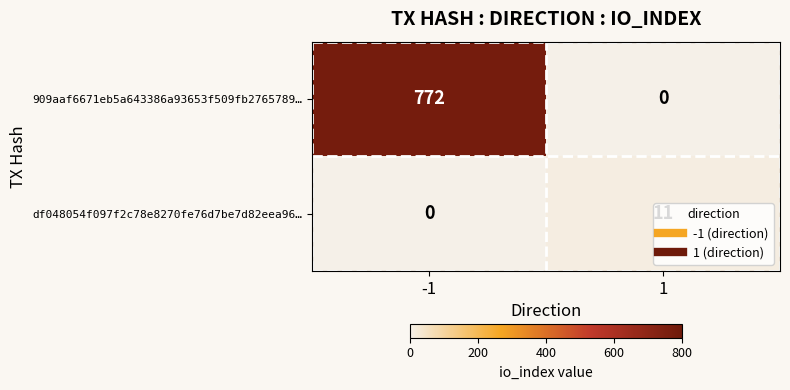

What is the total value across all series at 1?

11